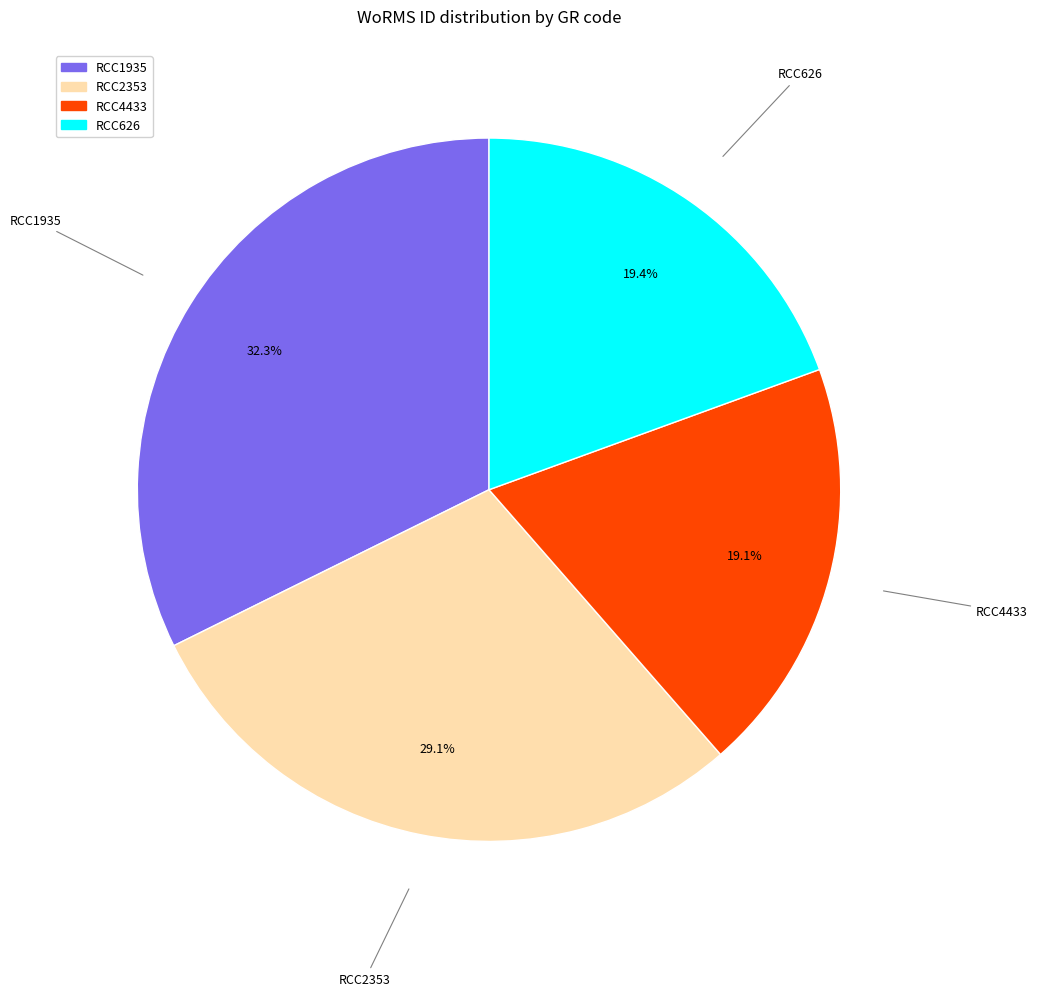

Do RCC626 and RCC4433 together represent more than half of the pie?

No